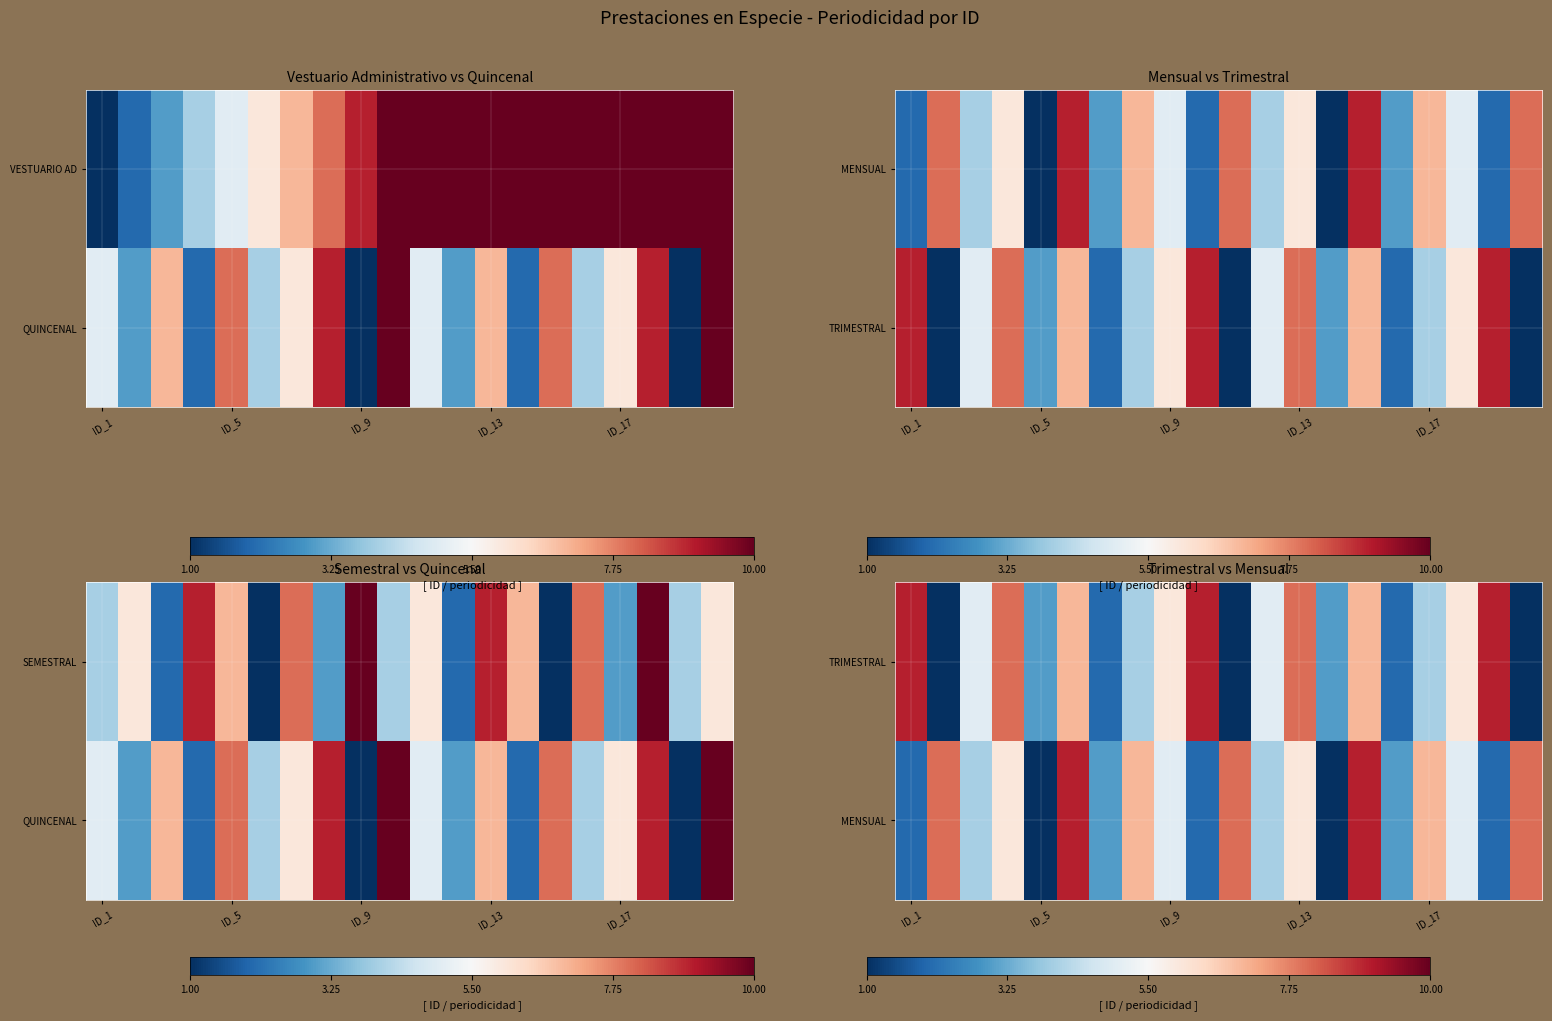

What is the total value across all series at 13?

4